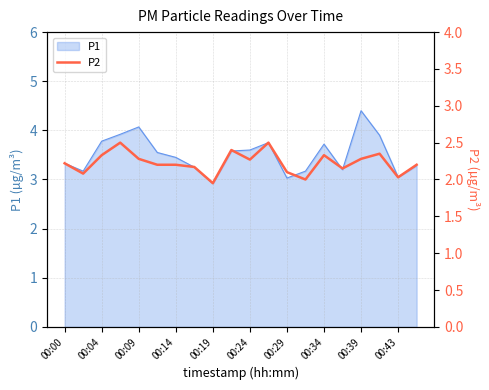

What is the maximum value for P1?

4.4